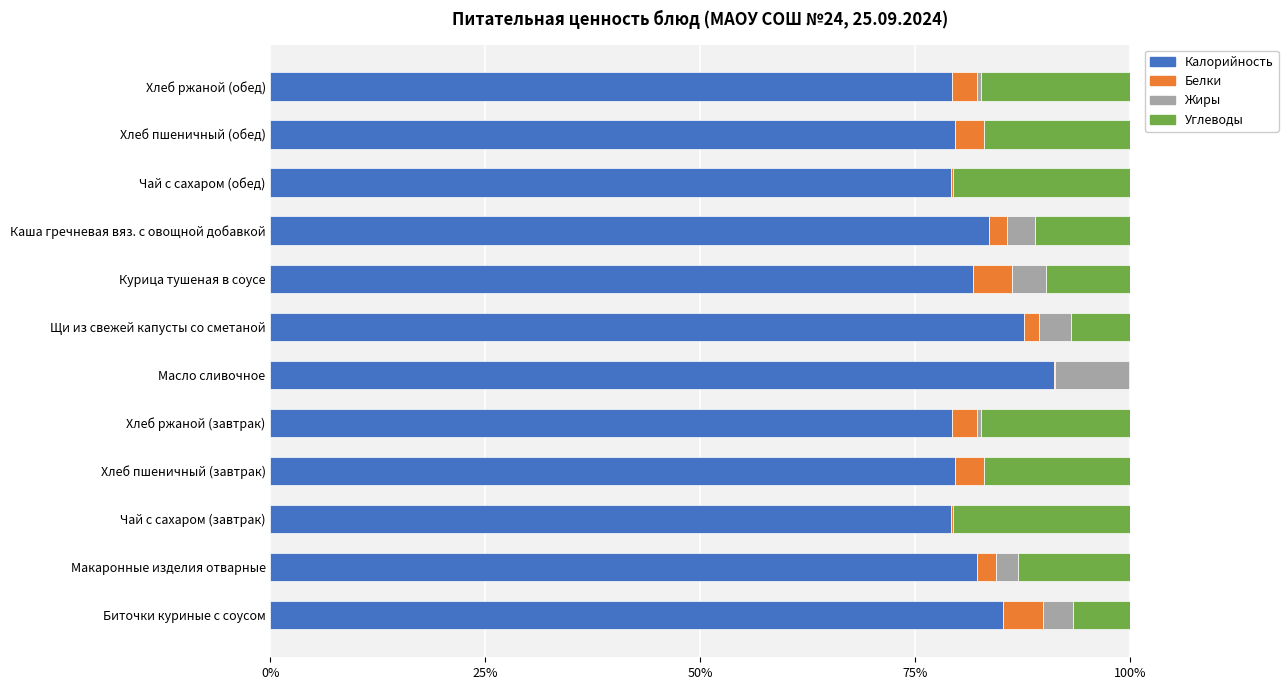

True or false: Калорийность has a value of 79.1 at Чай с сахаром (завтрак).

True